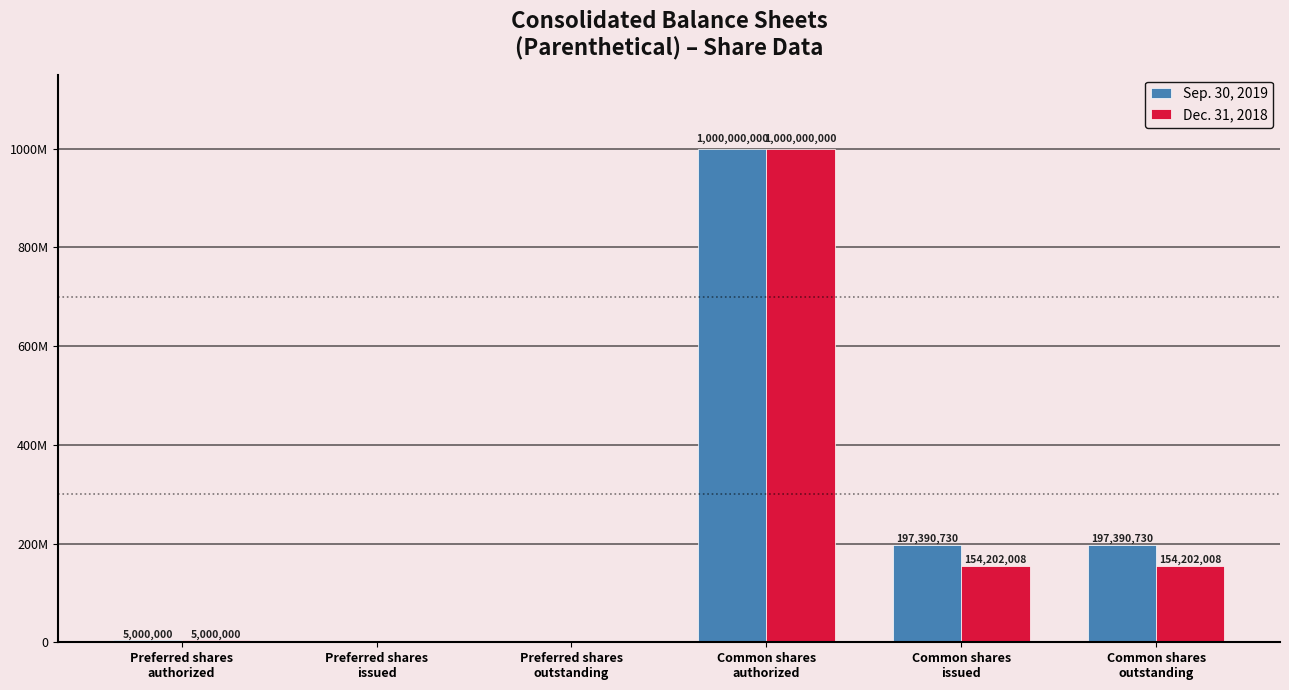

What are all the series names shown in the legend?

Sep. 30, 2019, Dec. 31, 2018